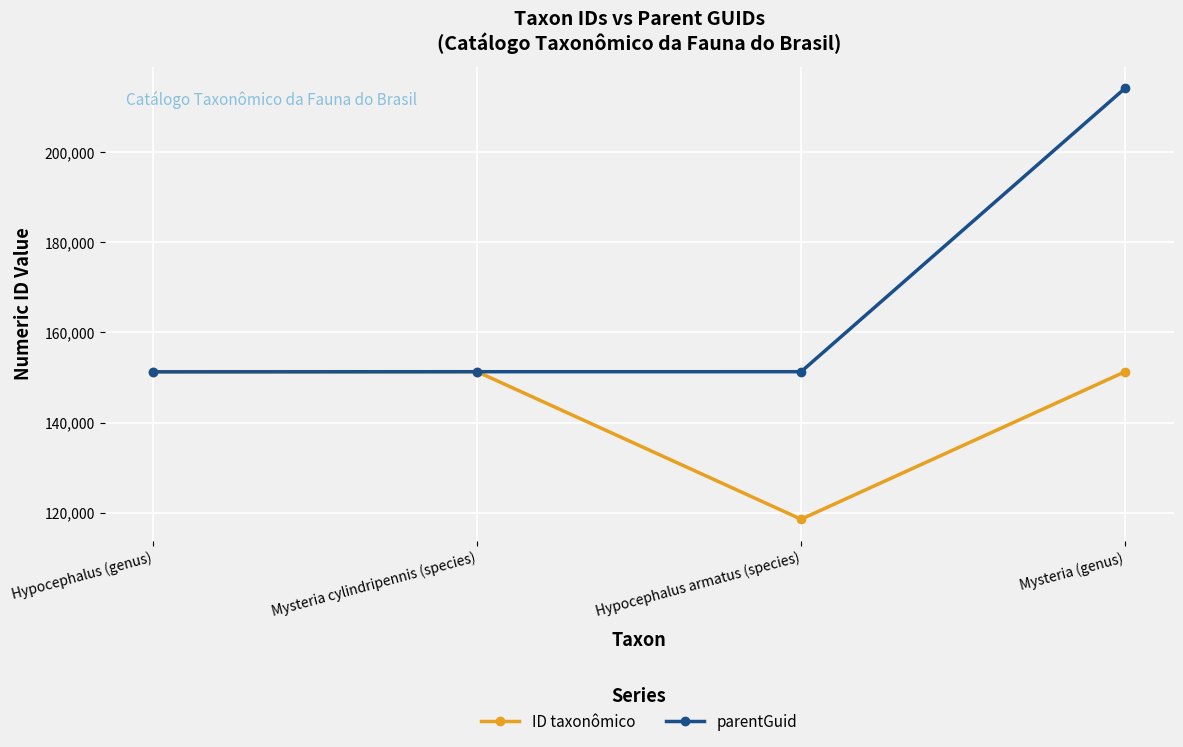

Which series has the largest total across all categories?

parentGuid